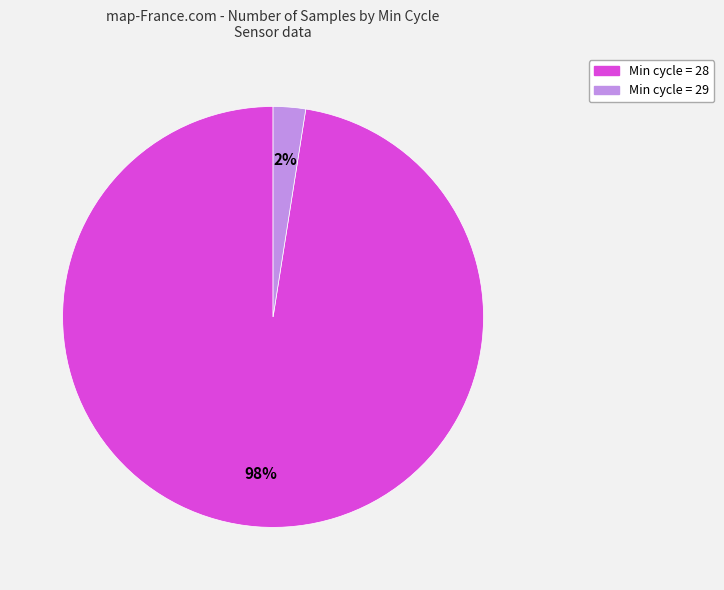

Which slice is the smallest?

Min cycle = 29